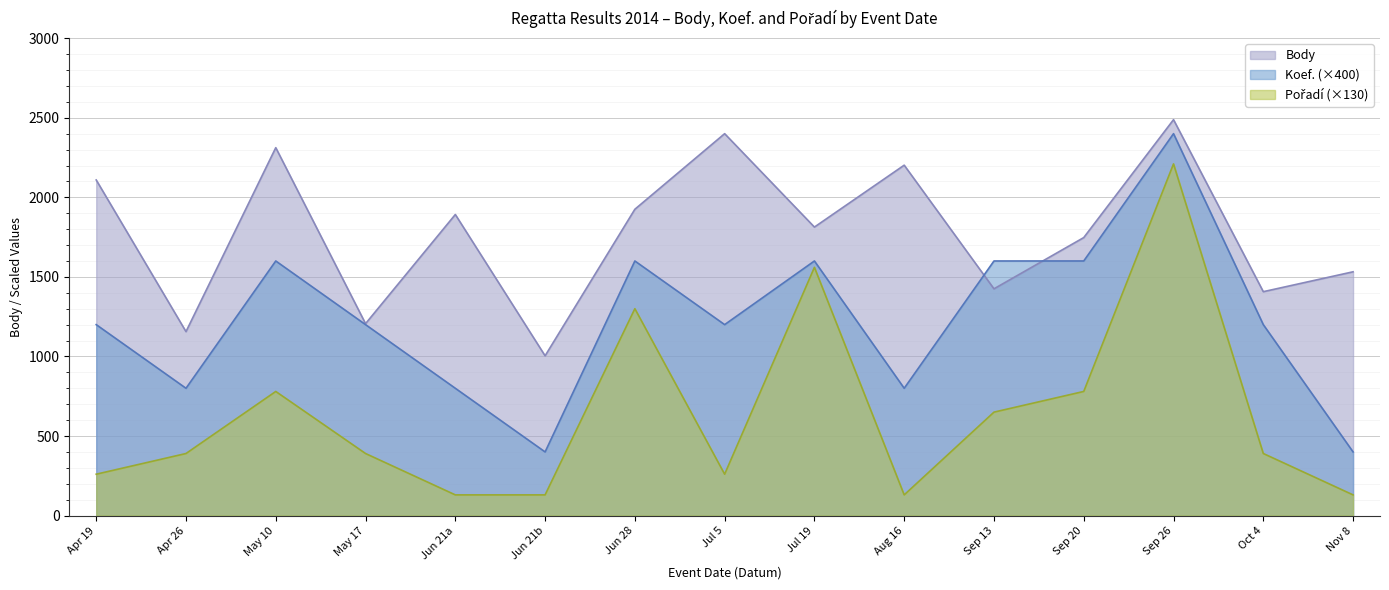

Between Jul 5 and Sep 13, which series saw the biggest shift?

Body